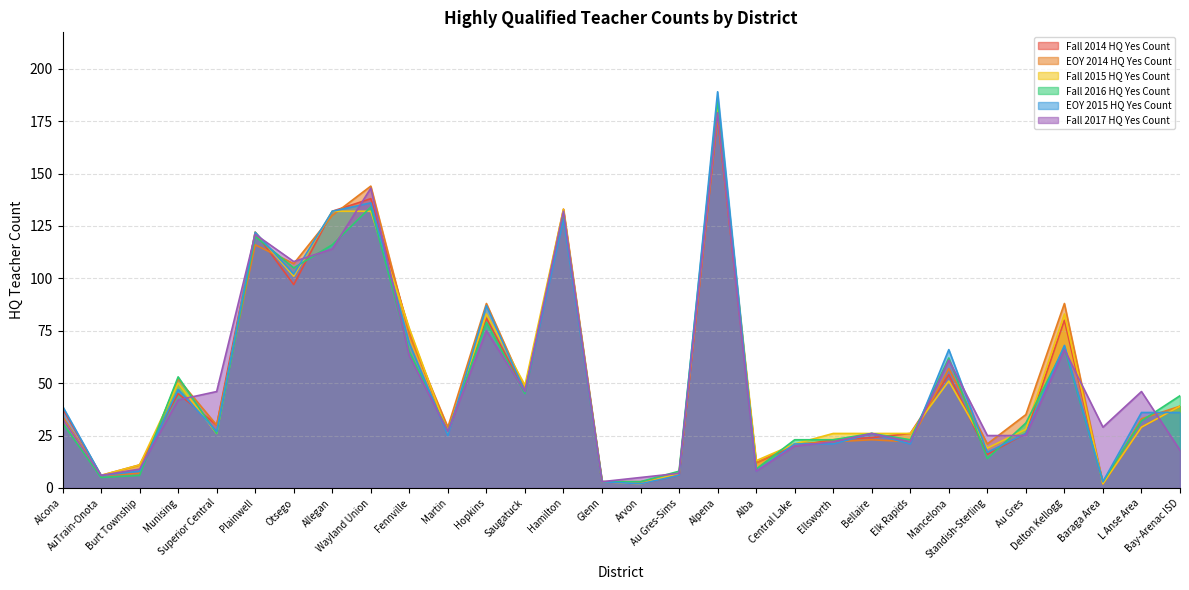

What is the difference between the maximum and second lowest values in the Fall 2017 HQ Yes Count series?

174